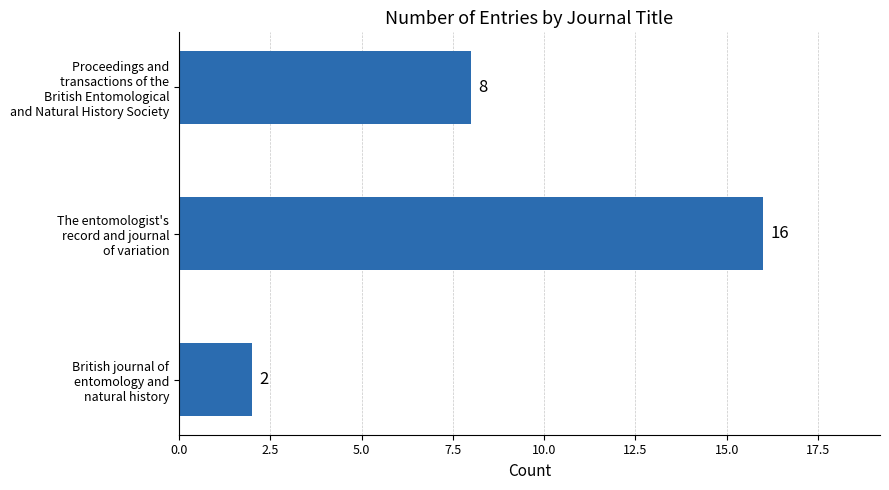

Where is the data nearest to the value 9?

Proceedings and
transactions of the
British Entomological
and Natural History Society